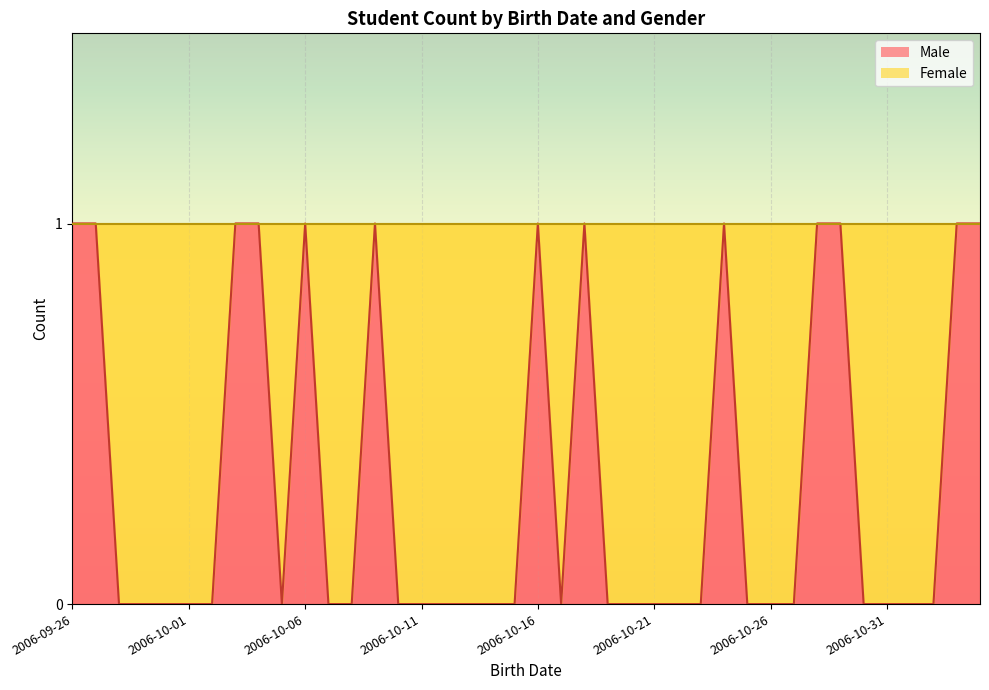

Which series has the largest range (max minus min)?

Male